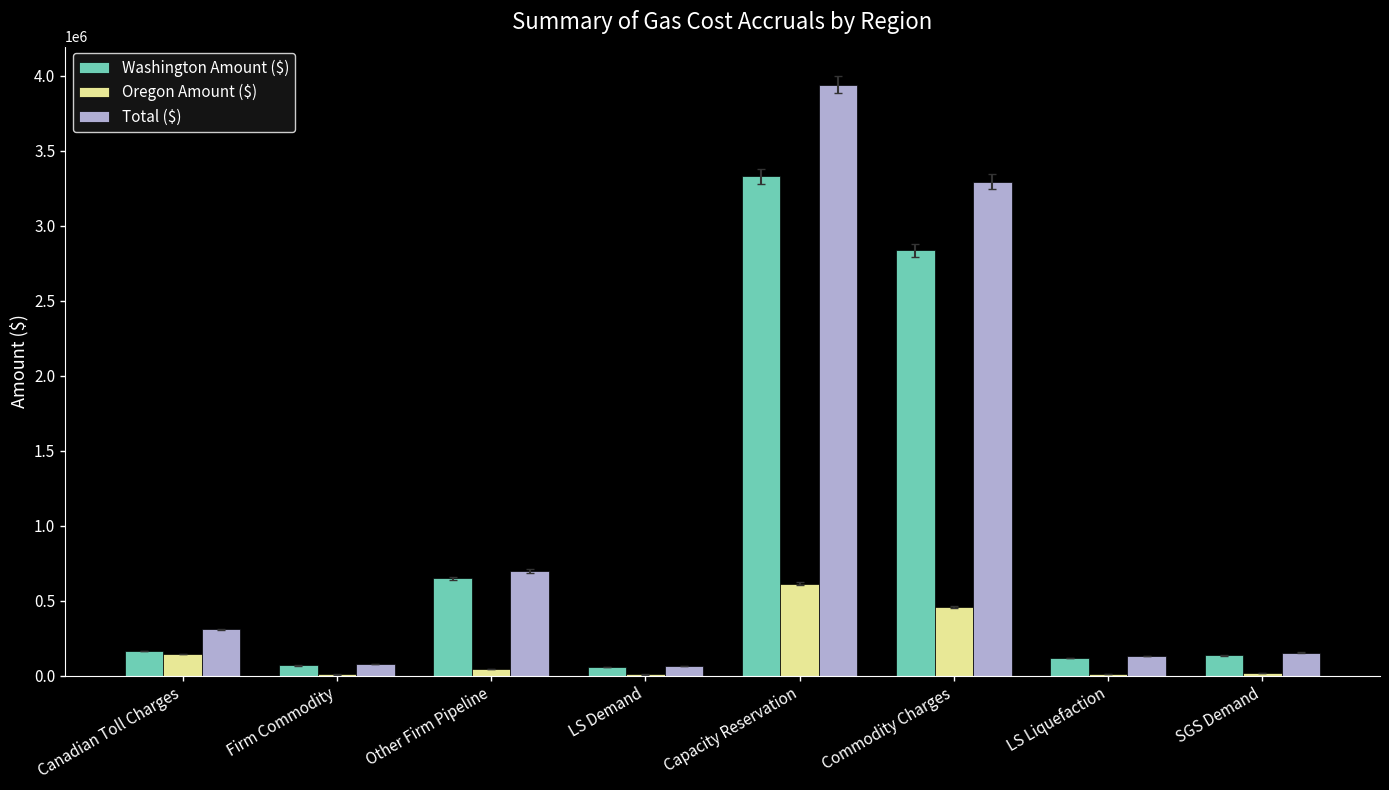

What is the maximum value for Oregon Amount ($)?

612782.7